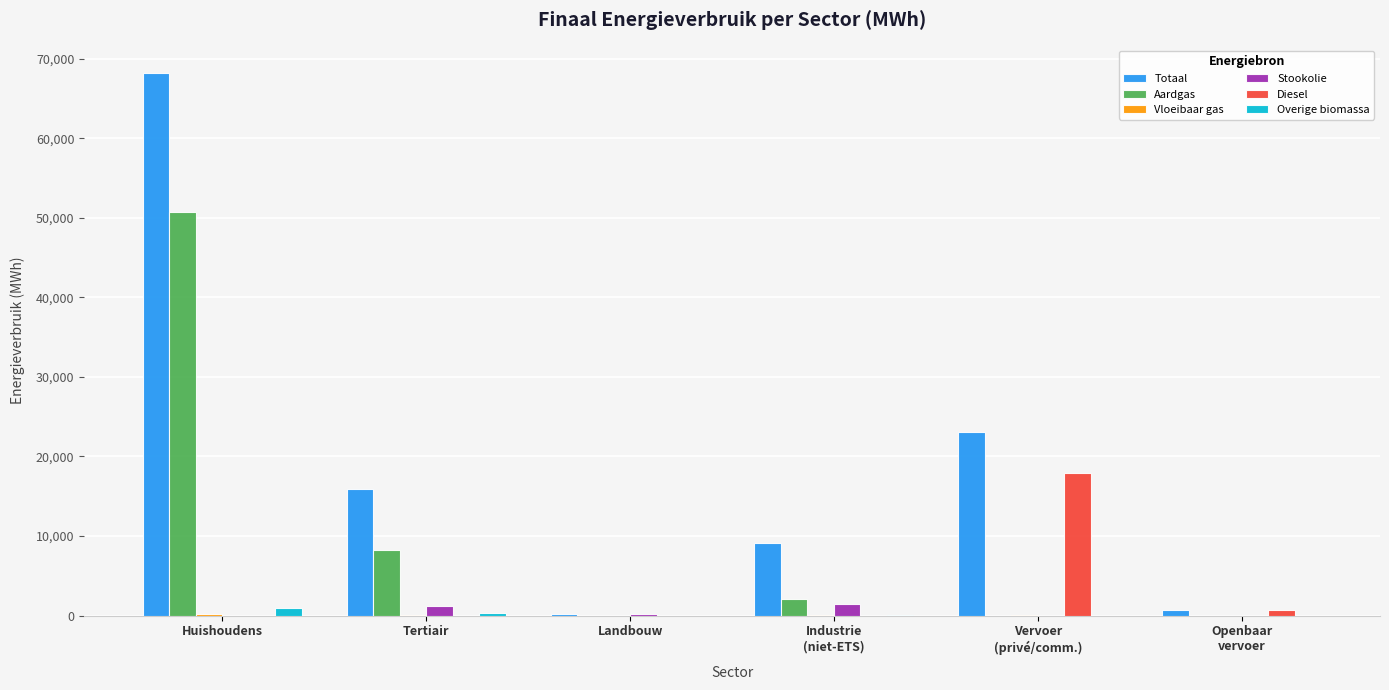

At which category is the sum across all series the highest?

Huishoudens